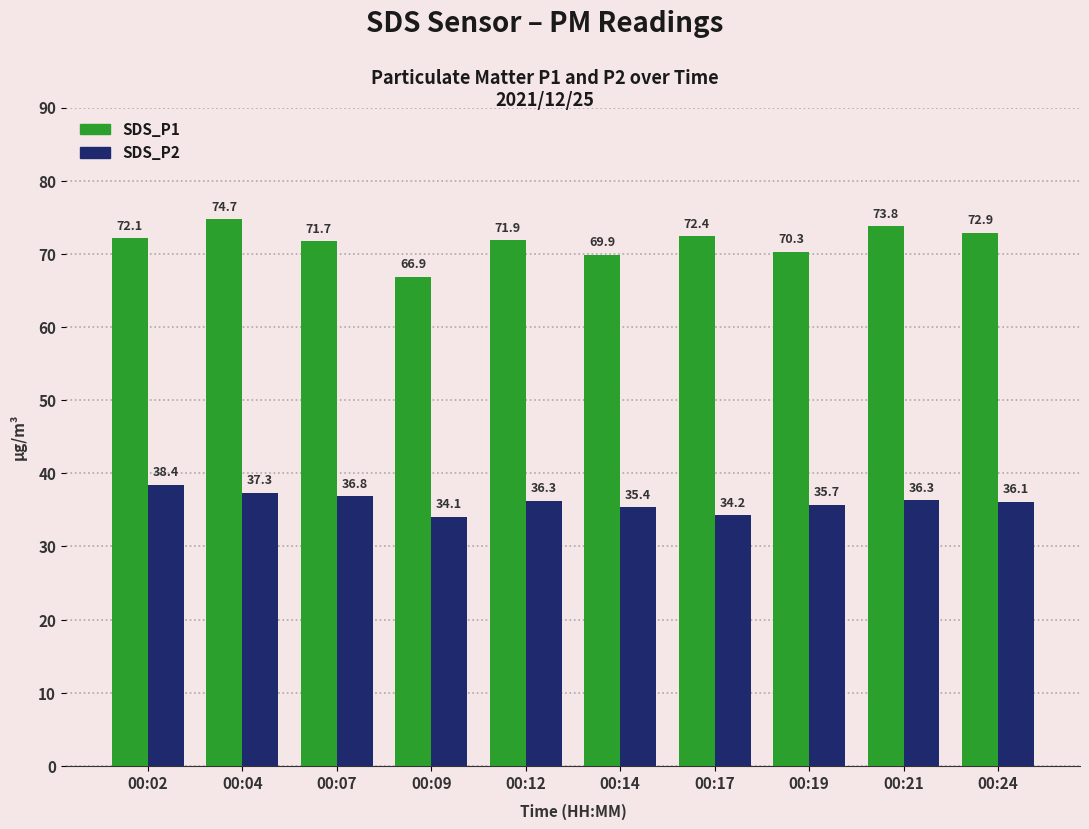

How many data points in SDS_P1 are above 72?

5